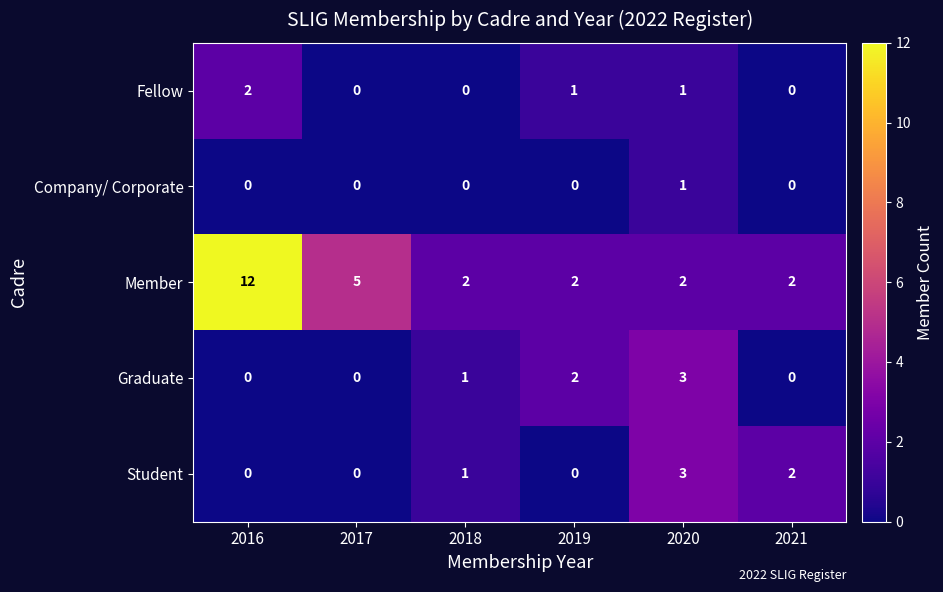

Is it true that Graduate equals 2 at 2019?

True